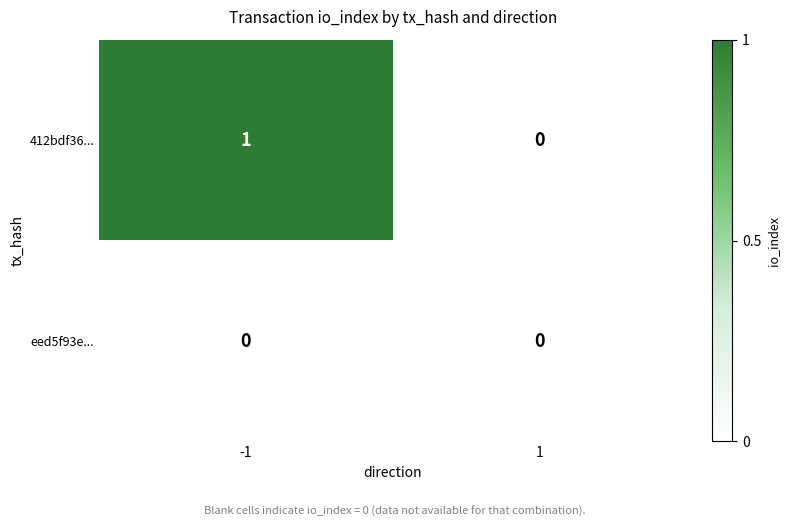

Rank the series by their maximum value, from highest to lowest.

412bdf36..., eed5f93e...